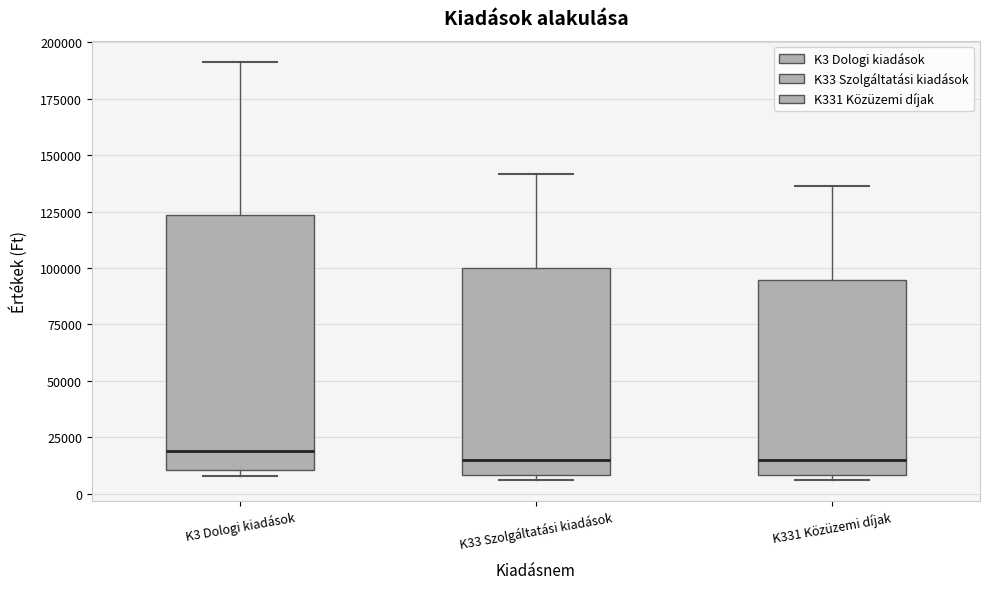

Reading left to right, read every box against the y-axis: the position of its median line, the range the box covers, and the ends of its whiskers. The values are not printed on the chart, so give them approximately, as read against the axis.

K3 Dologi kiadások: median 20000, box 10000 to 125000, whiskers 10000 (just below the box's lower edge) to 190000
K33 Szolgáltatási kiadások: median 15000, box 10000 to 100000, whiskers 5000 to 140000
K331 Közüzemi díjak: median 15000, box 10000 to 95000, whiskers 5000 to 135000